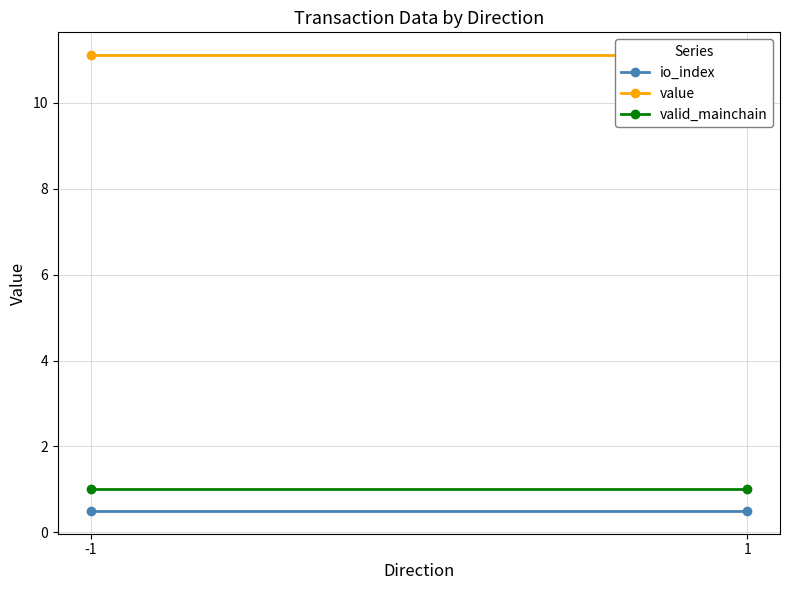

Is the value of valid_mainchain at 1 greater than the value of io_index at 1?

Yes